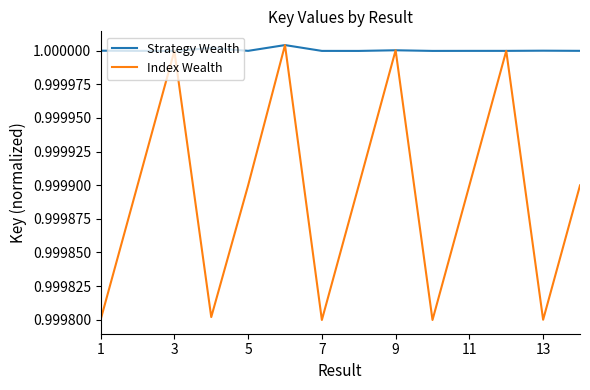

Which series has the largest range (max minus min)?

Index Wealth